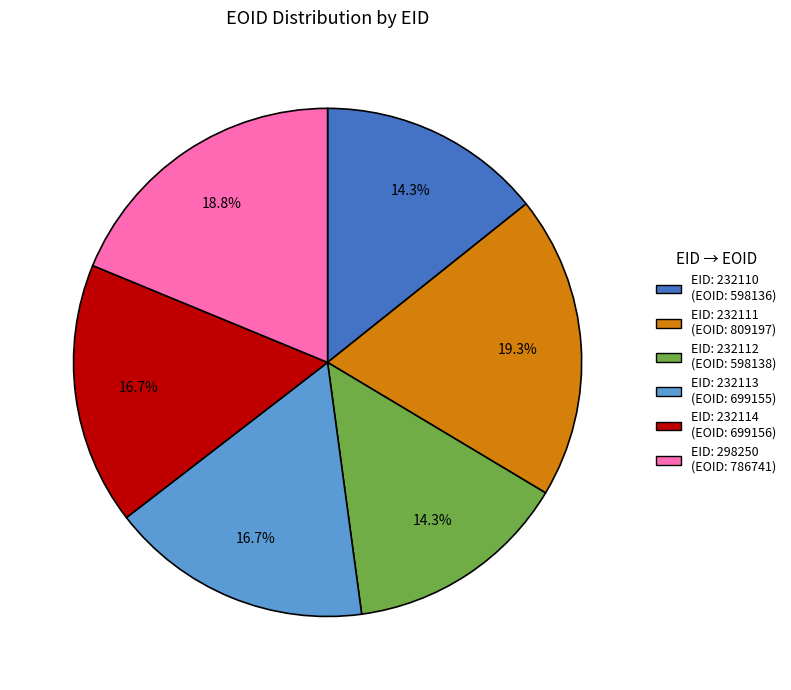

To the nearest percent, what is the difference between the largest and smallest slice percentages?

5%